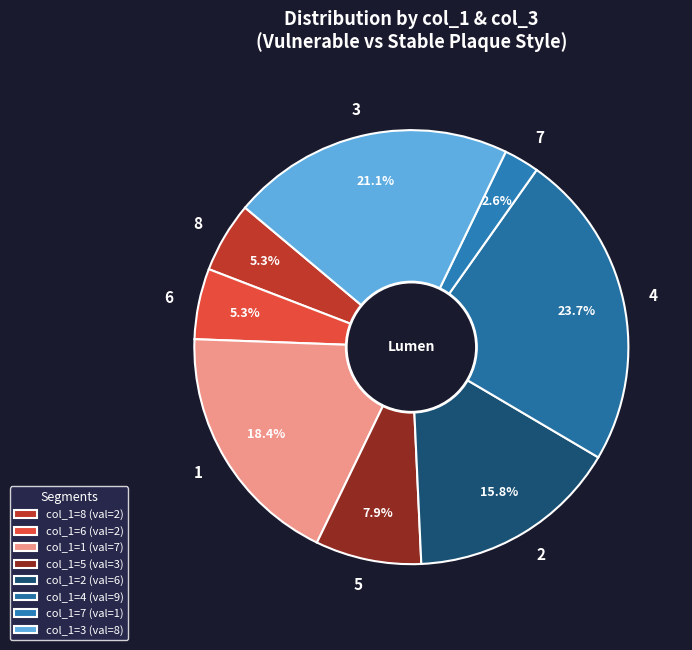

How many segments does this pie chart have?

8